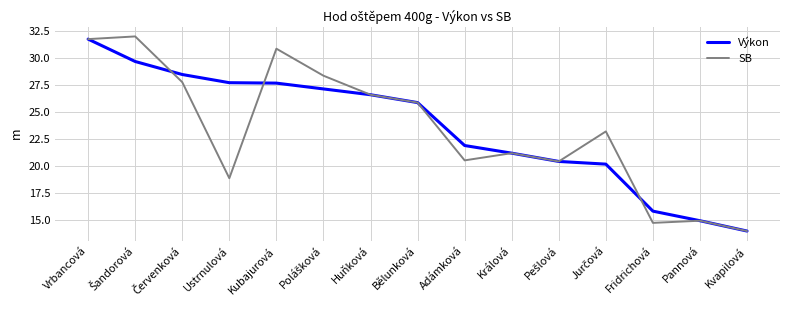

In SB, how many points are higher than both neighbors (excluding endpoints)?

5